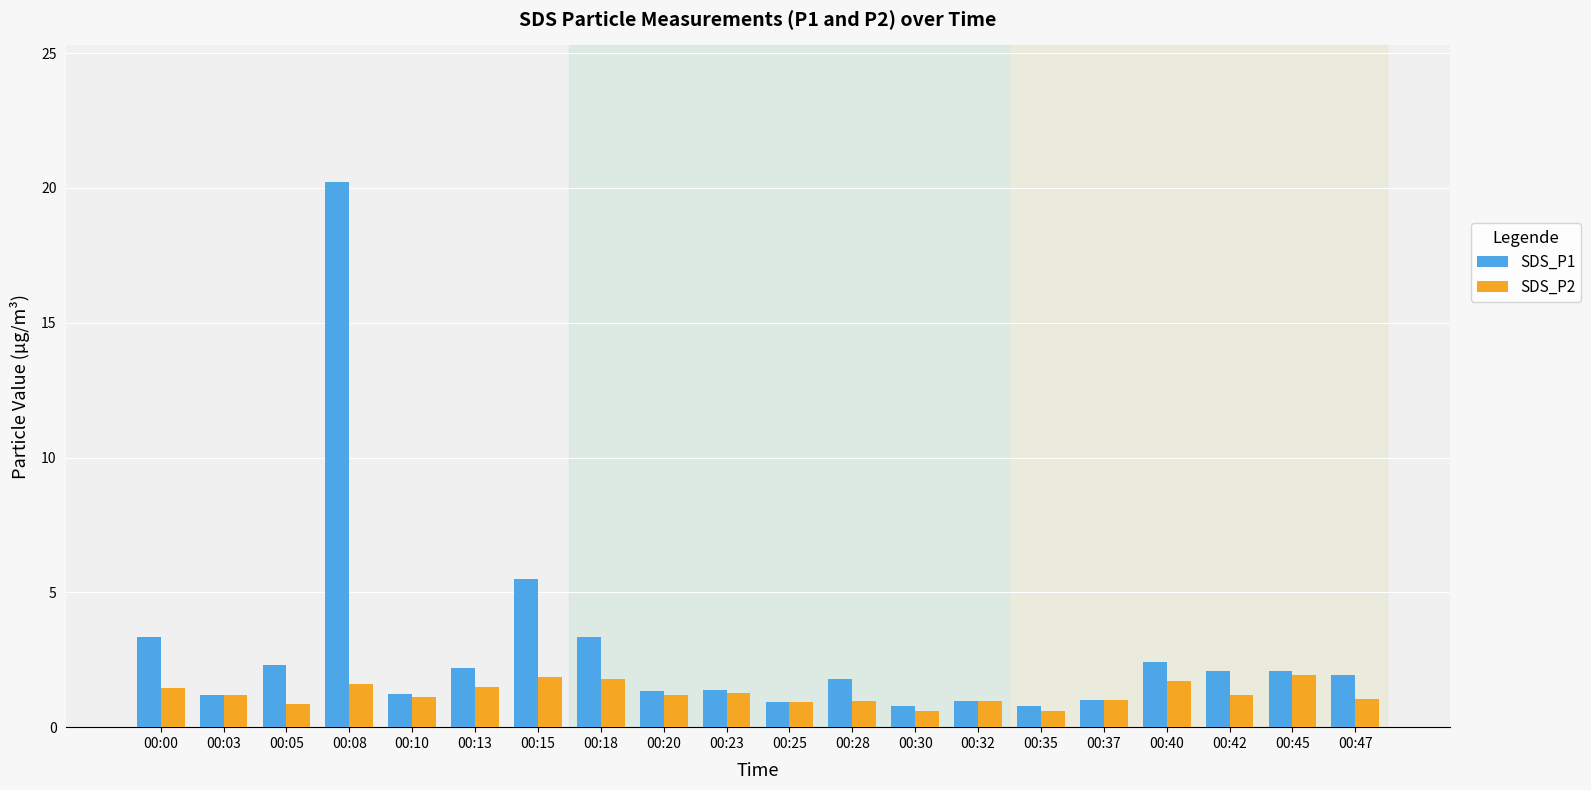

Does the chart contain stacked bars?

No